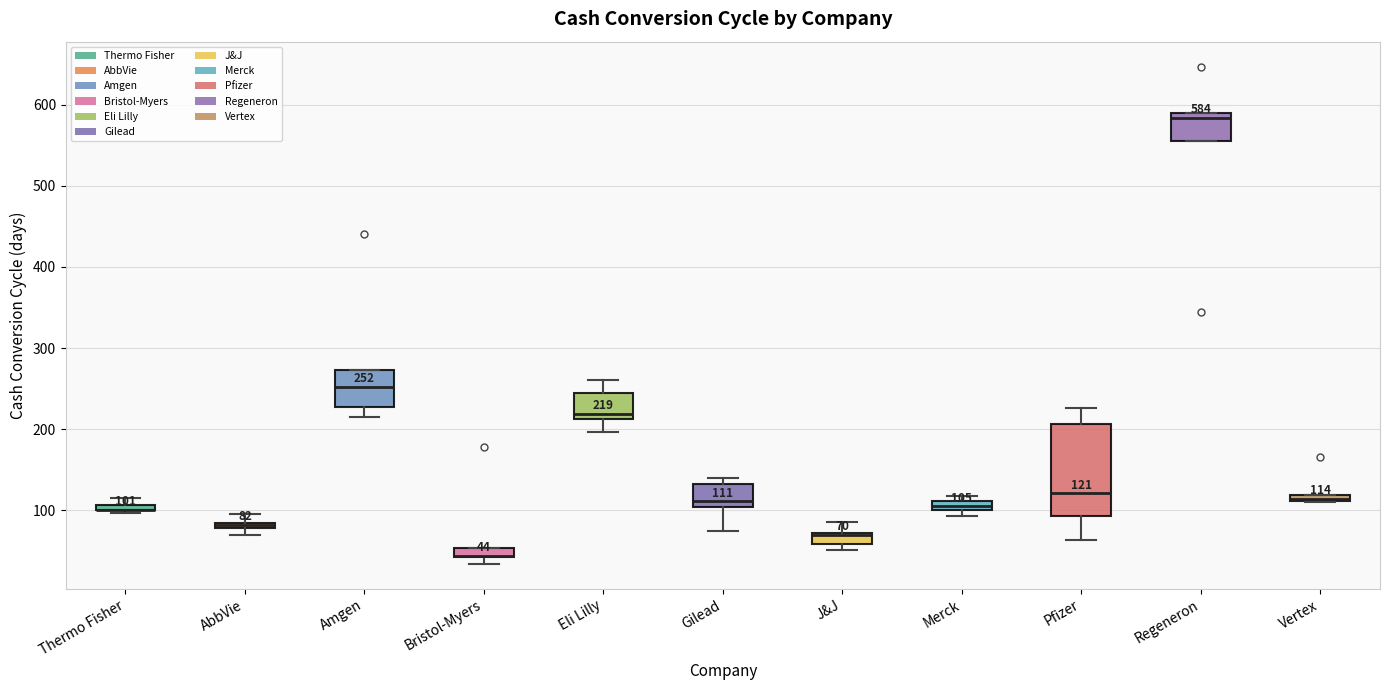

Comparing the boxes themselves (not the whiskers), which one is the tallest?

Pfizer